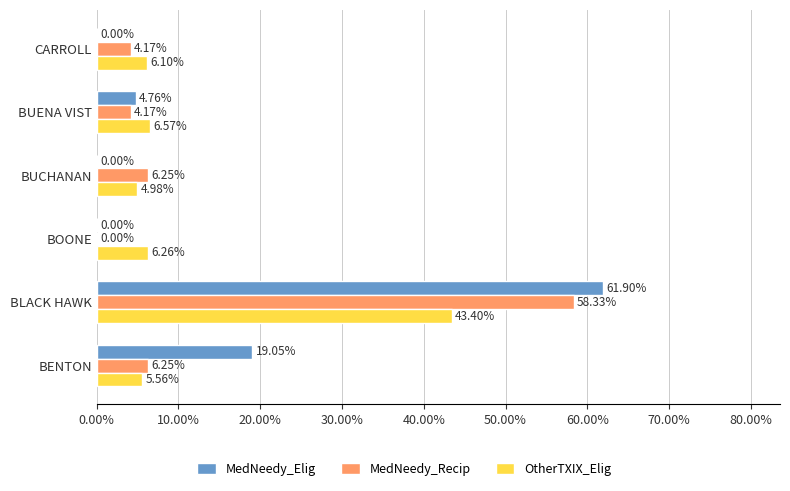

Which label corresponds to the largest value in the chart?

BLACK HAWK